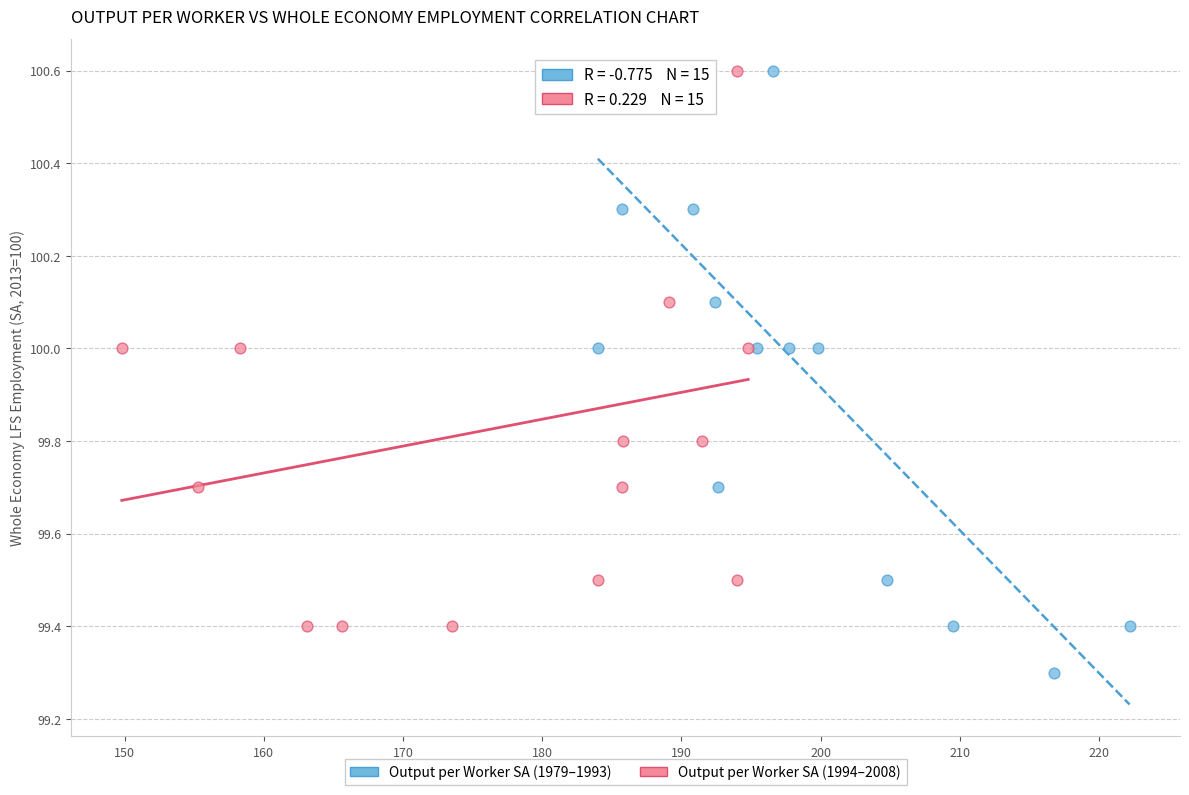

Which series has the widest spread of Y values?

Output per Worker SA (1979–1993)